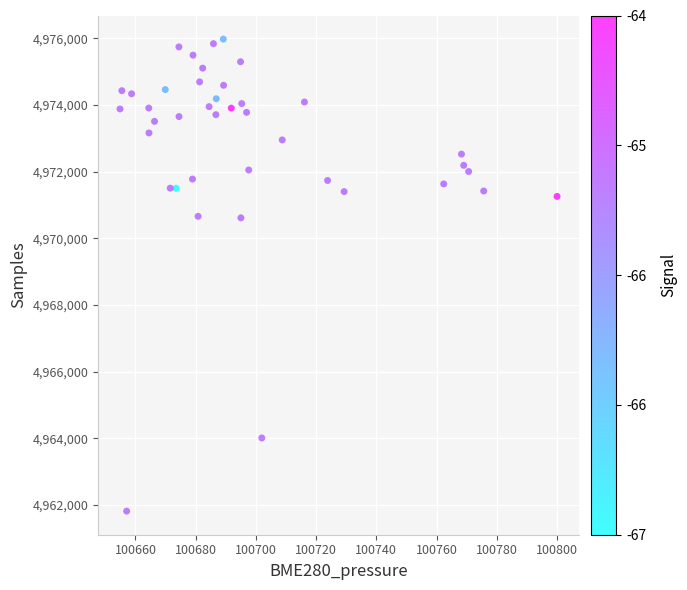

What is the range of Y values (max minus min)?

14158